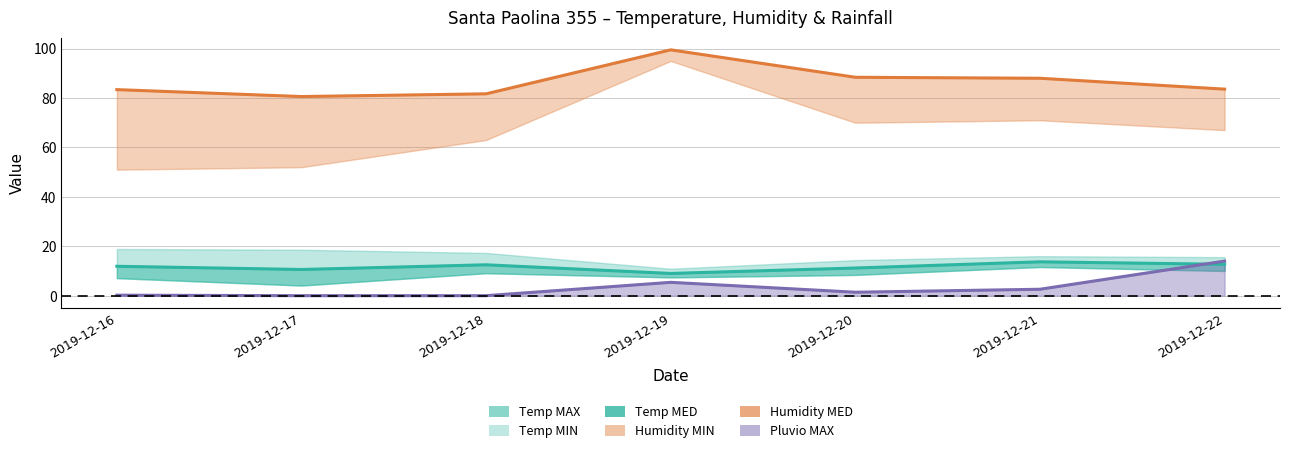

At which label does Humidity MED first exceed 83?

2019-12-16